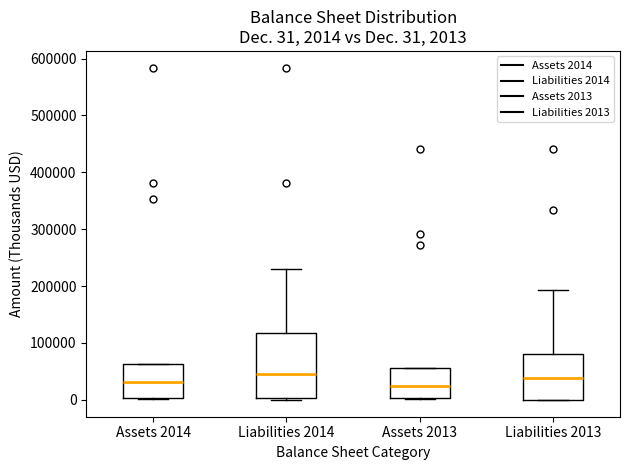

Which box is the tallest, from its lower edge to its upper edge?

Liabilities 2014